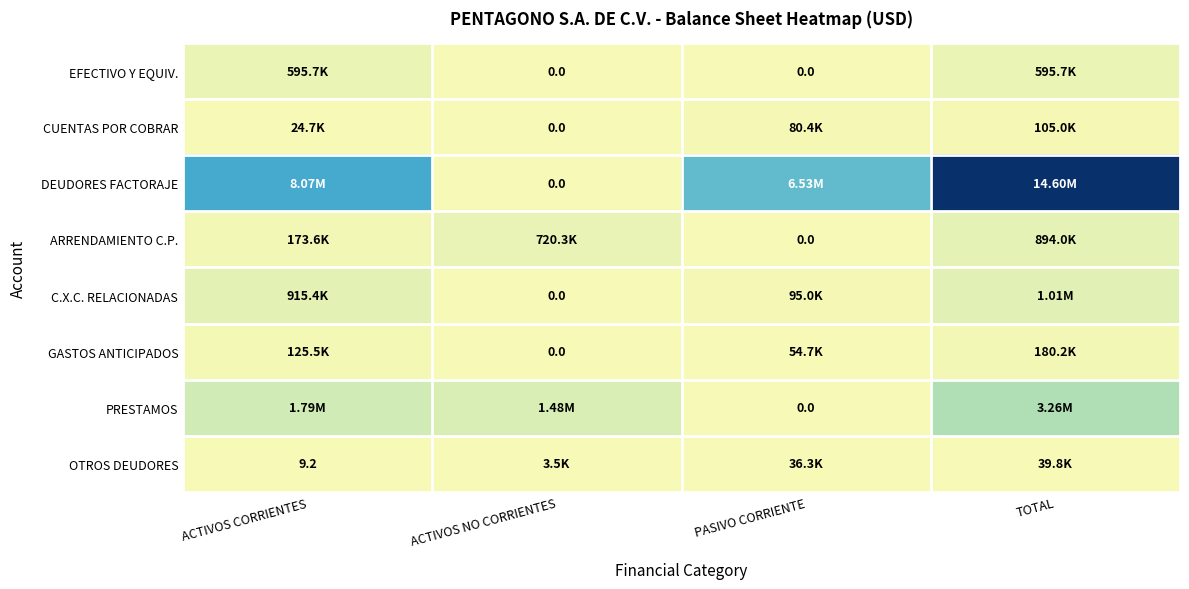

What is the difference between the highest and lowest values at ACTIVOS CORRIENTES?

8070753.2